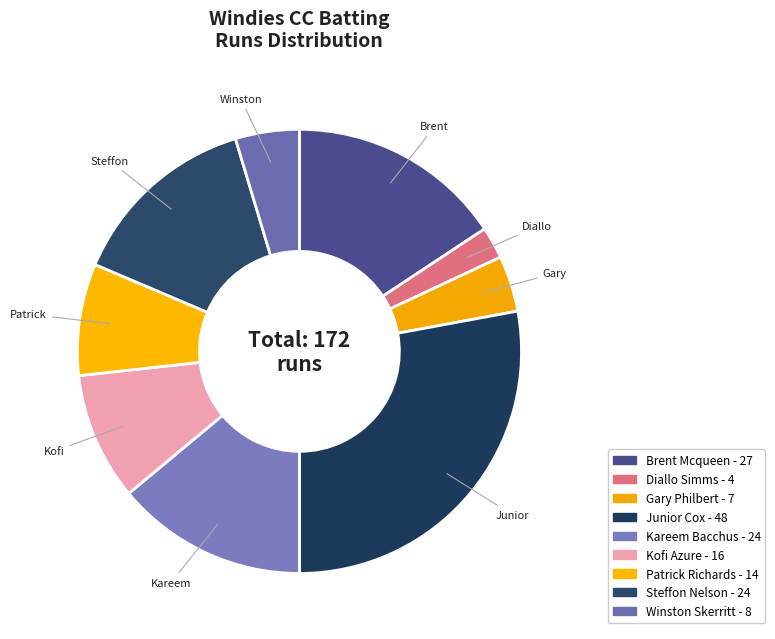

Approximately how many times larger is the value at Kofi Azure compared to Gary Philbert?

2.3